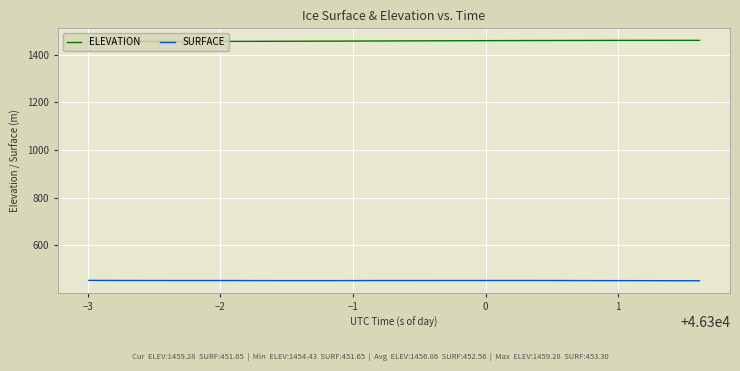

Which series has the largest total across all categories?

ELEVATION